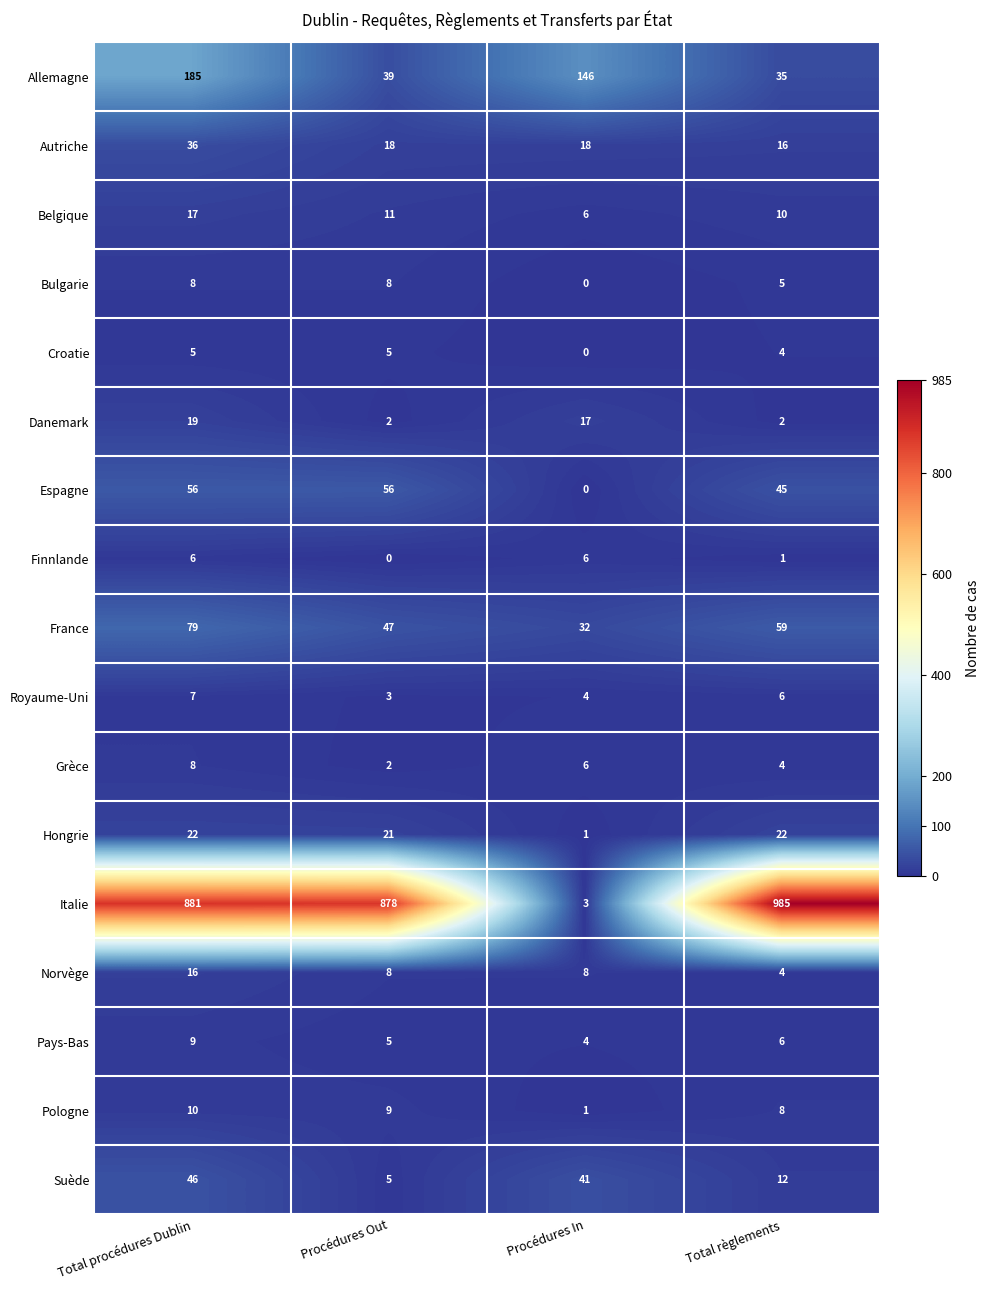

At how many categories does at least one series exceed 782?

3